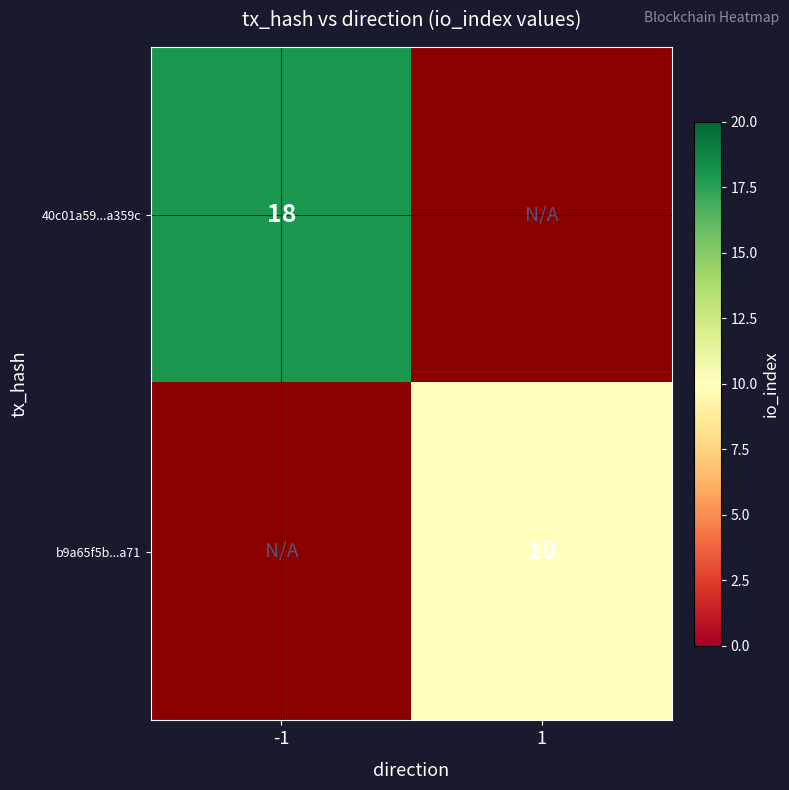

The b9a65f5b...a71 series shows 15 at 1. True or false?

False